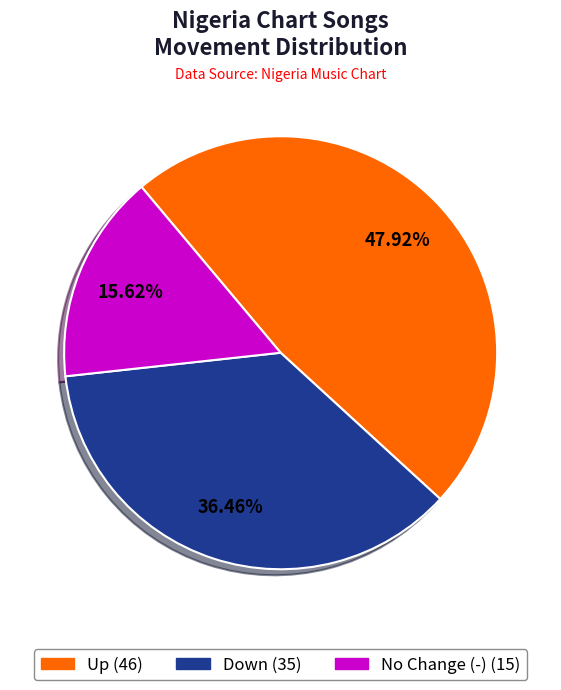

Does any single category account for the majority?

No